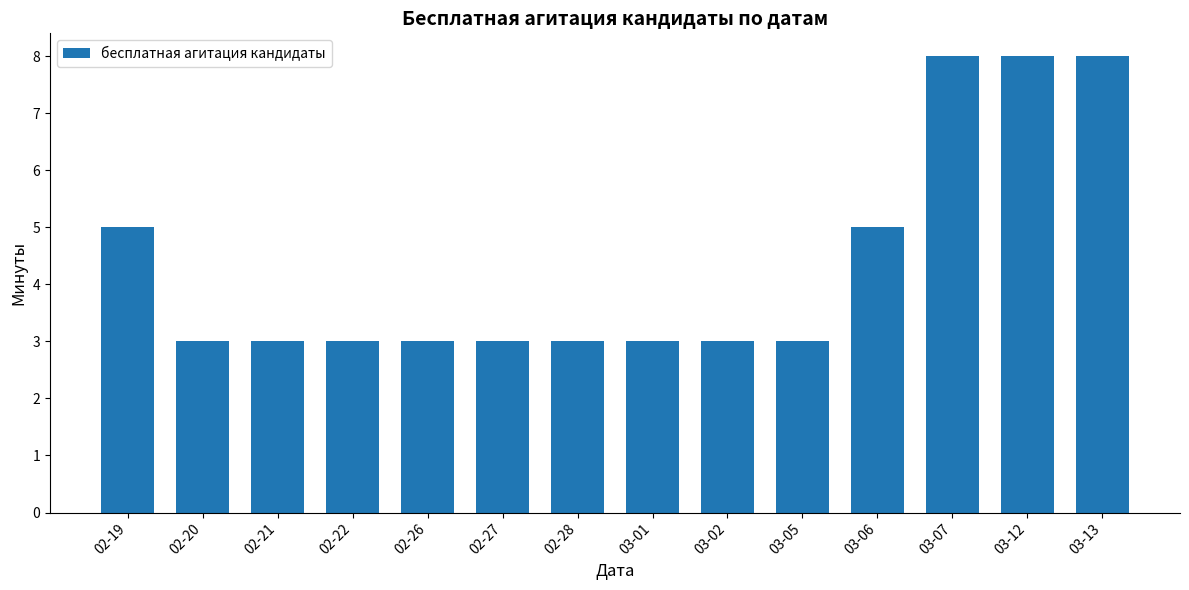

What is the ratio of the value at 02-22 to the value at 02-26?

1.0